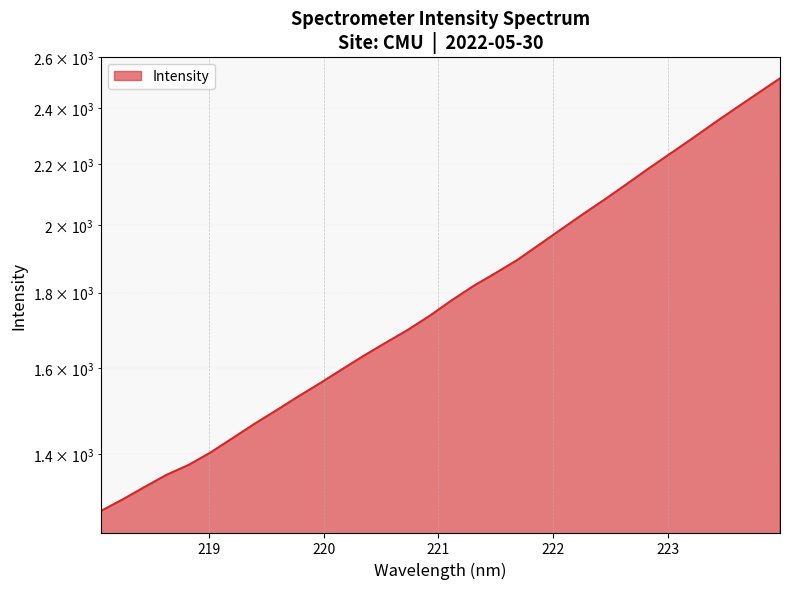

List the labels in order of value, smallest first.

218.0596, 218.2508, 218.442, 218.6332, 218.8244, 219.0156, 219.2067, 219.3979, 219.589, 219.7801, 219.9712, 220.1623, 220.3533, 220.5444, 220.7354, 220.9264, 221.1174, 221.3083, 221.4993, 221.6902, 221.8812, 222.0721, 222.263, 222.4538, 222.6447, 222.8355, 223.0264, 223.2172, 223.408, 223.5987, 223.7895, 223.9802